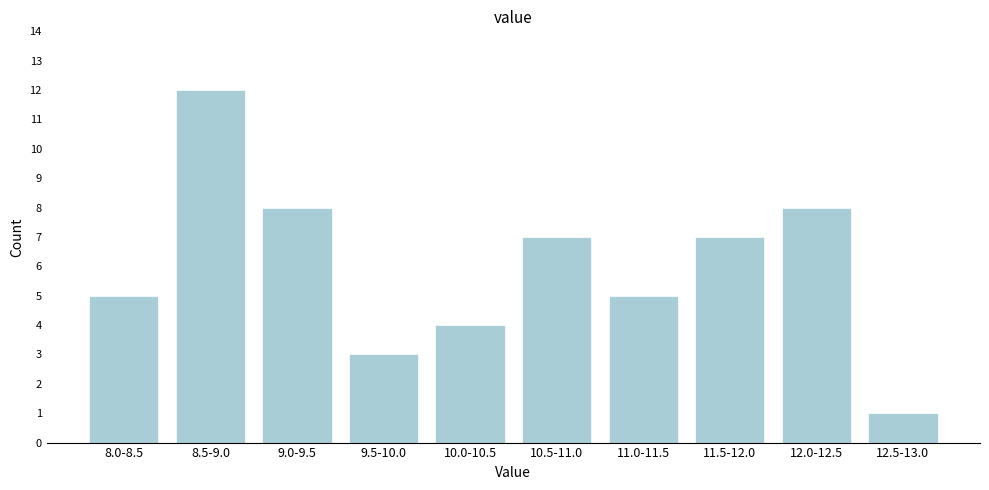

Reading right to left, list all the values displayed in this chart.

12.5-13.0=1	12.0-12.5=8	11.5-12.0=7	11.0-11.5=5	10.5-11.0=7	10.0-10.5=4	9.5-10.0=3	9.0-9.5=8	8.5-9.0=12	8.0-8.5=5